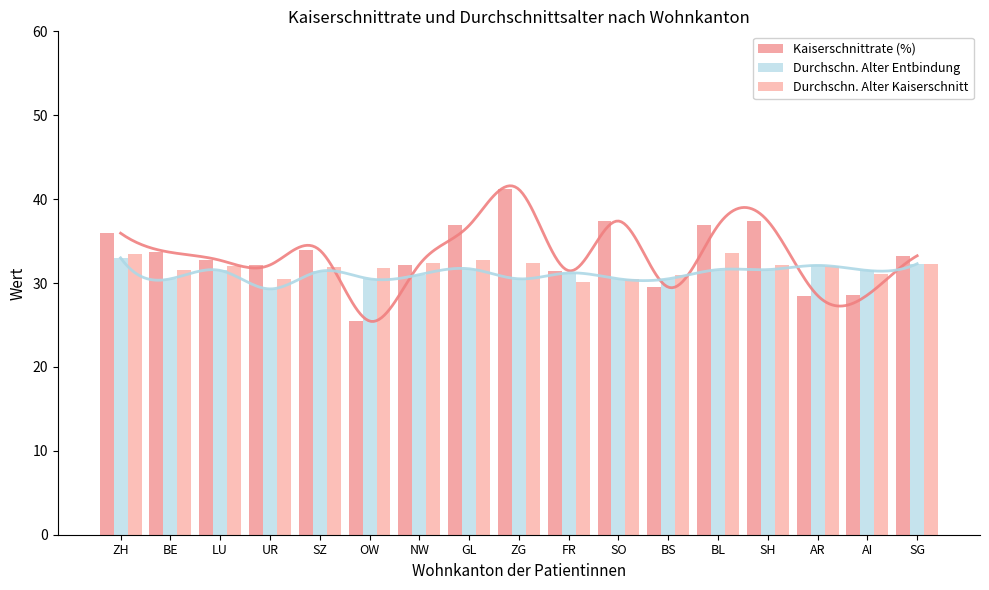

Between SZ and ZG, which is larger?

ZG